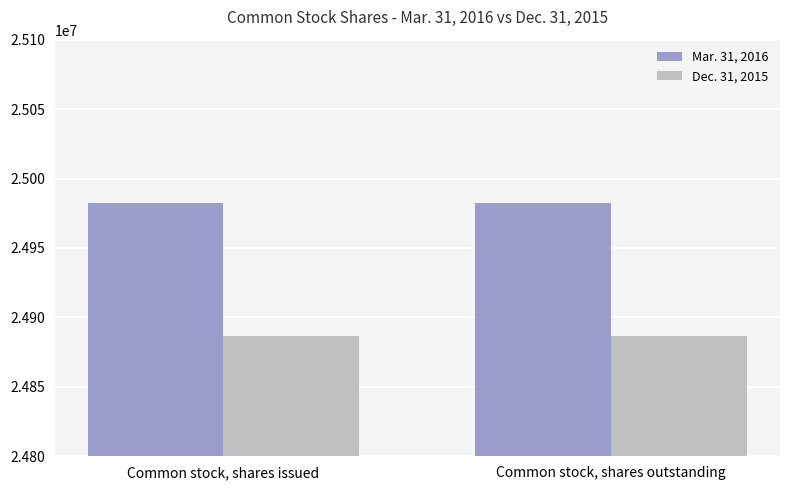

Which series has the largest total across all categories?

Mar. 31, 2016